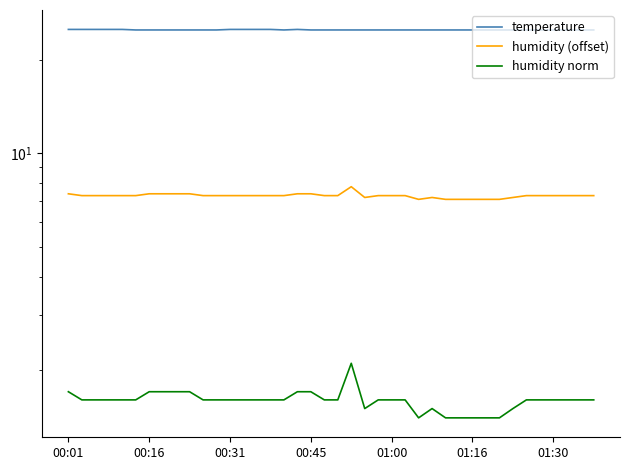

Is this an area chart (filled region under the line)?

No